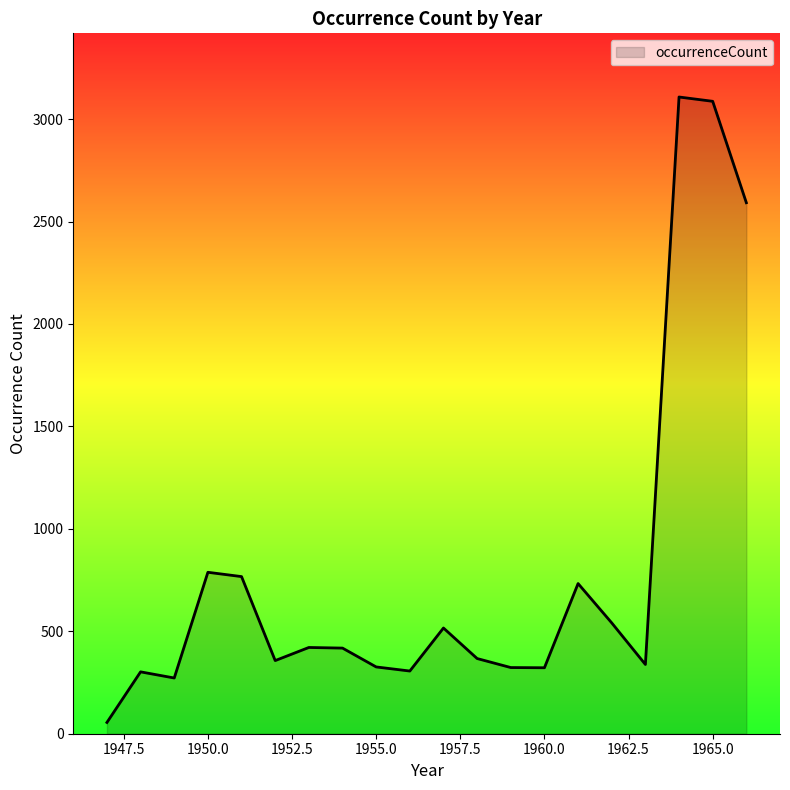

What is the greatest value displayed?

3108